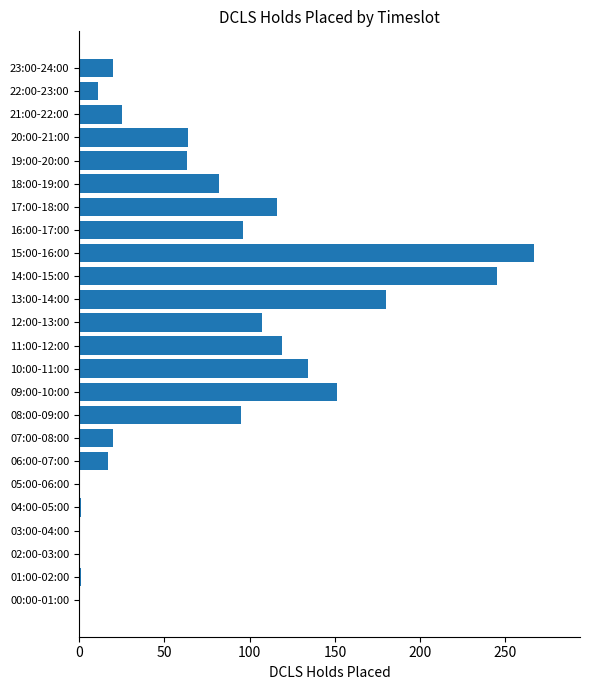

What is the ratio of the value at 12:00-13:00 to the value at 13:00-14:00?

0.6